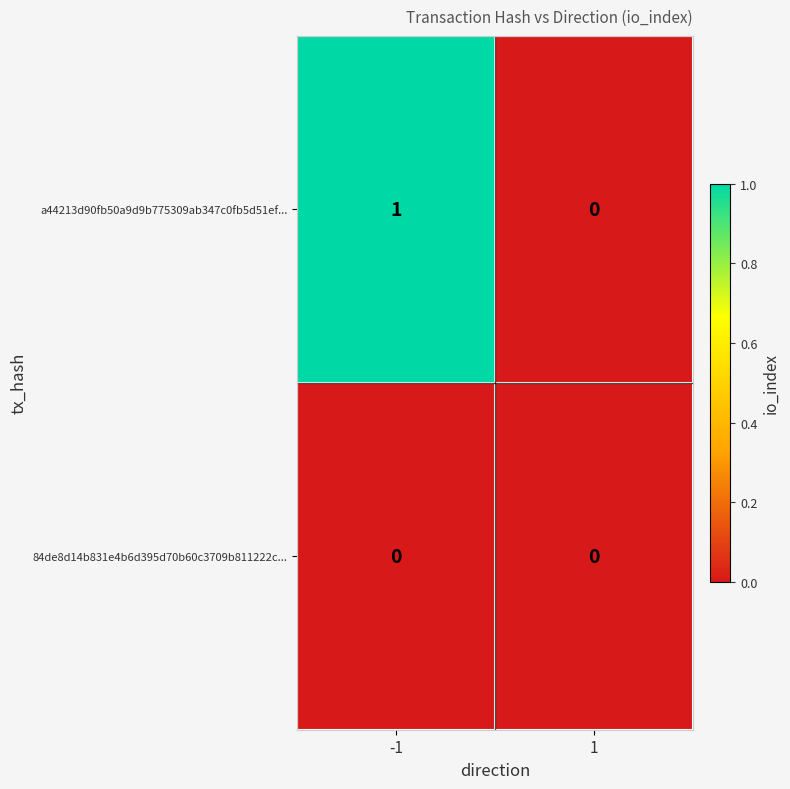

Which series has the largest range (max minus min)?

a44213d90fb50a9d9b775309ab347c0fb5d51ef...